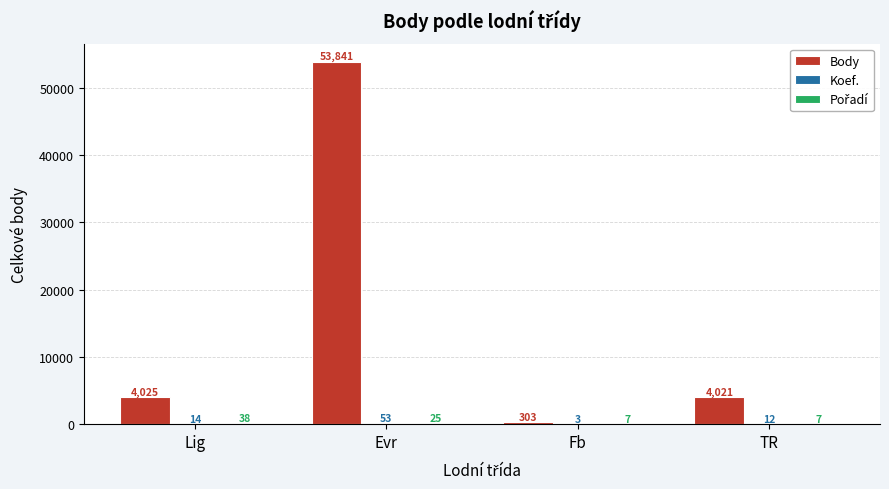

What is the sum of the Body values at TR and Lig?

8046